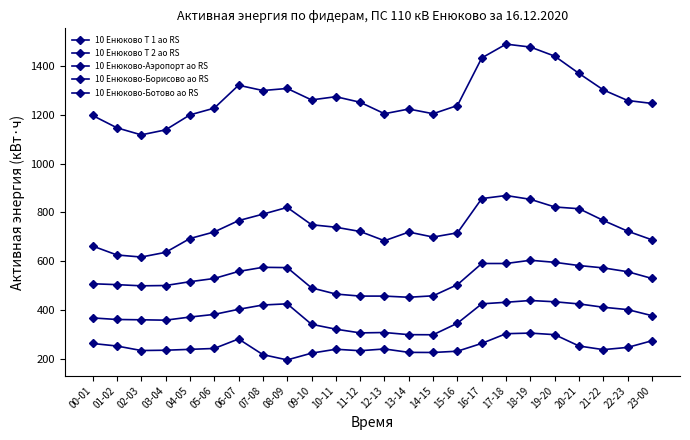

What are all the series names shown in the legend?

10 Енюково Т 1 ао RS, 10 Енюково Т 2 ао RS, 10 Енюково-Аэропорт ао RS, 10 Енюково-Борисово ао RS, 10 Енюково-Ботово ао RS